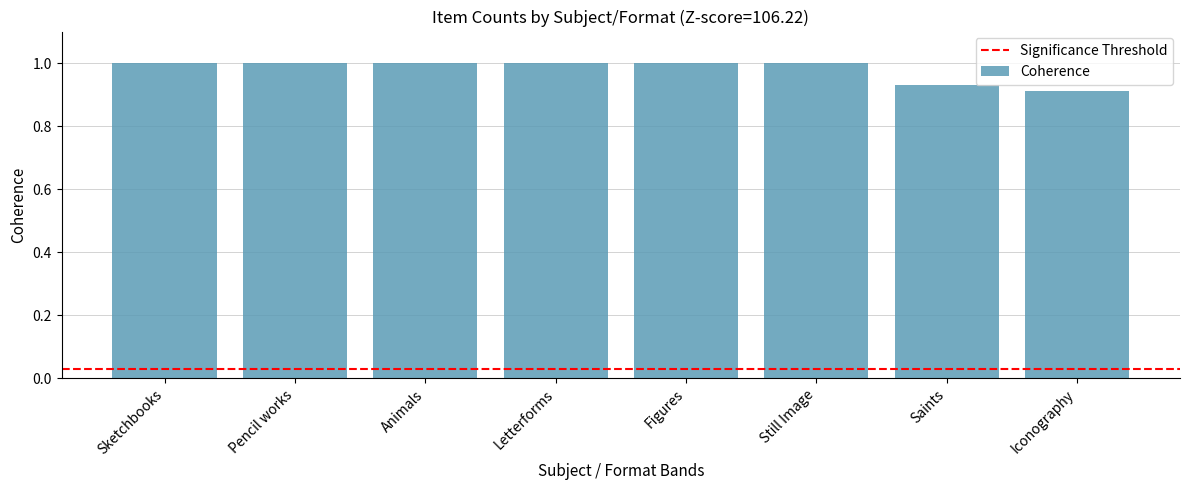

What is the sum of the values at Figures and Iconography?

1.9